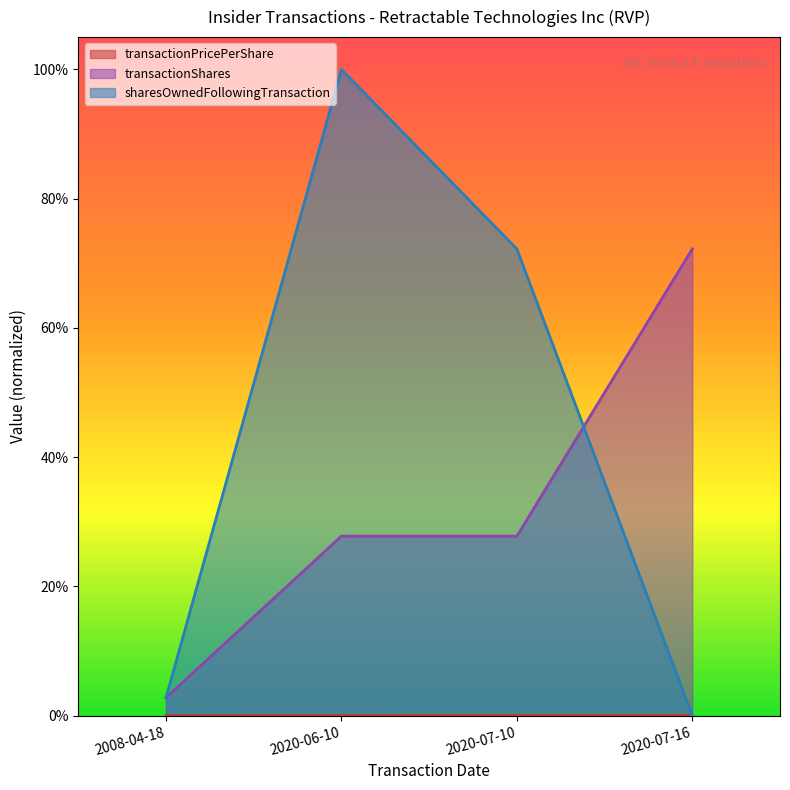

Is it true that sharesOwnedFollowingTransaction equals 0.7 at 2020-07-10?

True